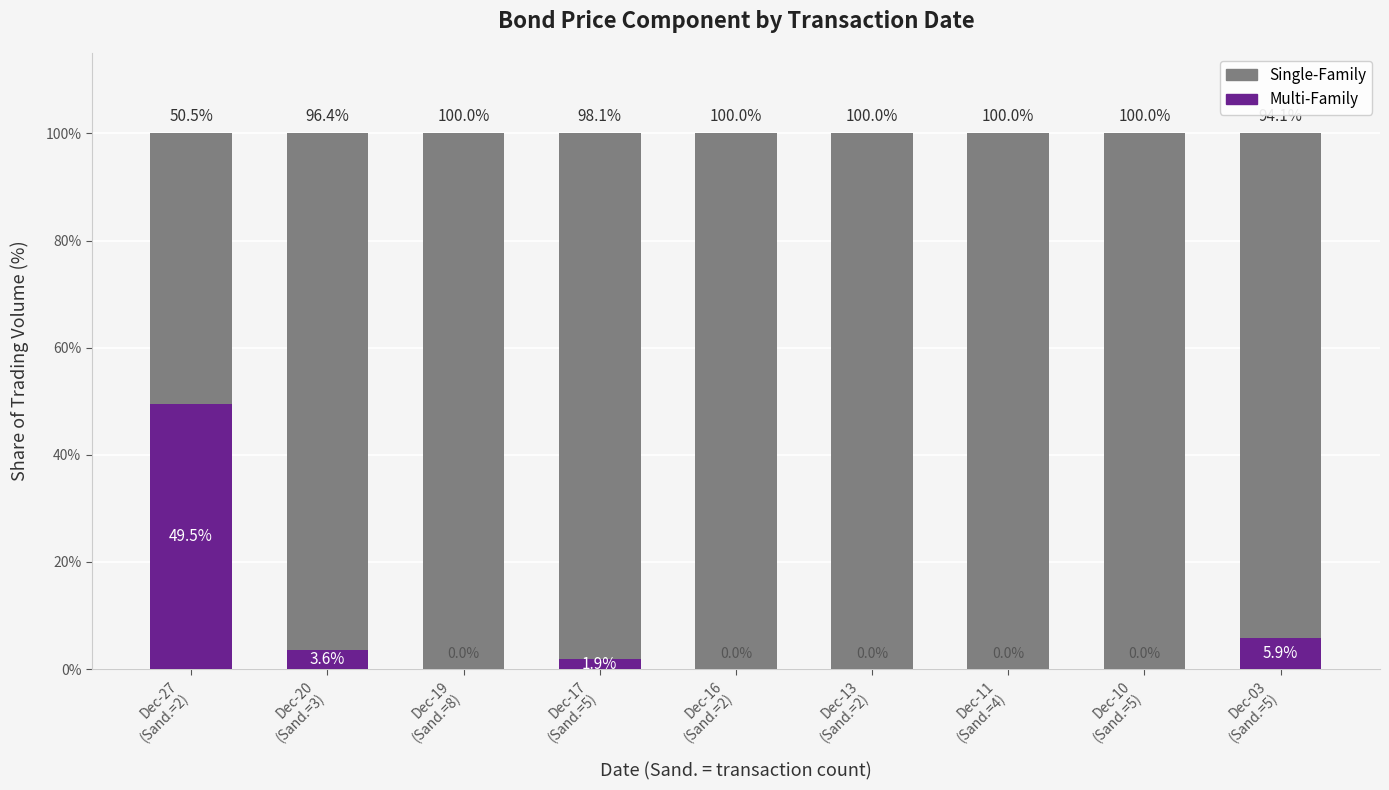

What is the highest value of the Multi-Family series?

49.5